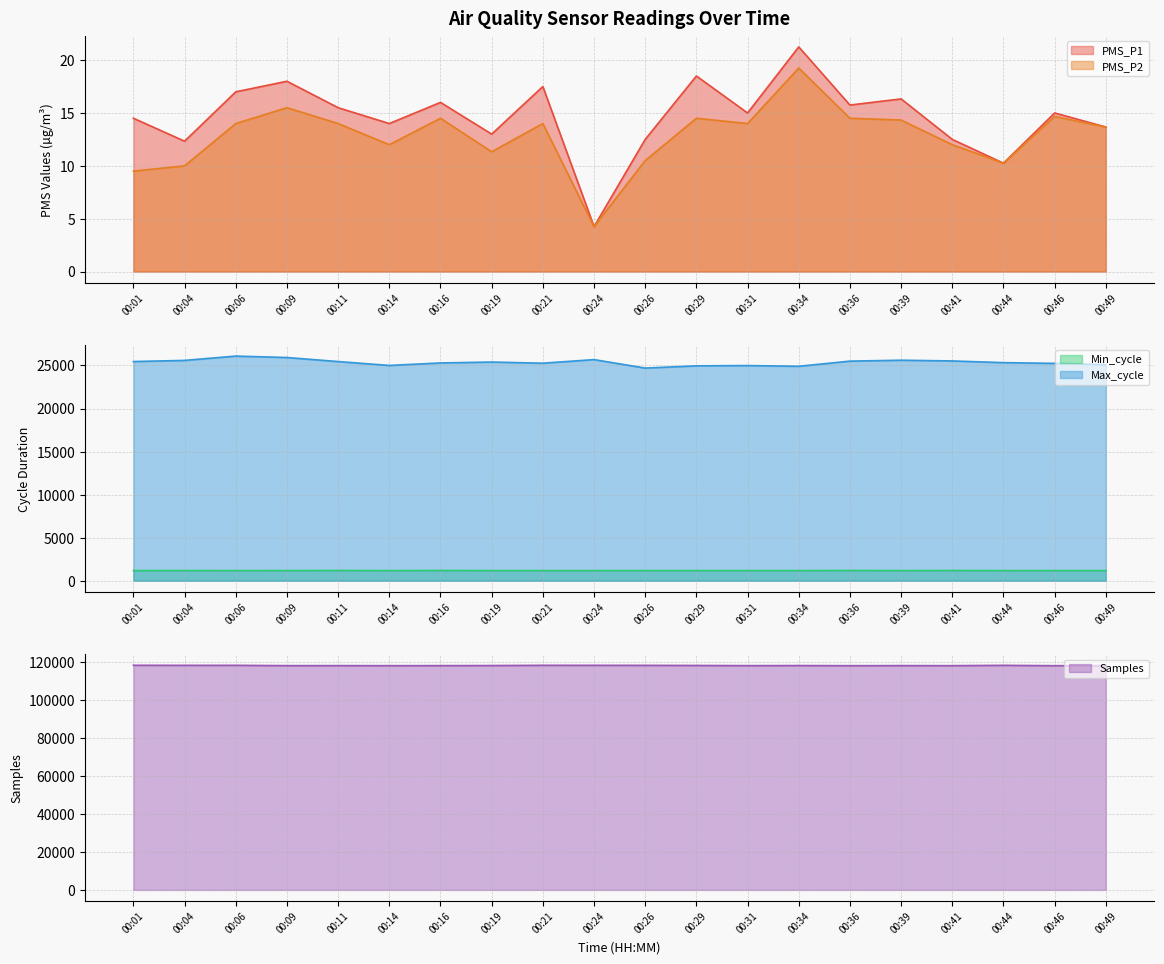

Reading right to left, transcribe all the data shown in this chart.

PMS_P1: 00:49=13.7	00:46=15.0	00:44=10.2	00:41=12.5	00:39=16.3	00:36=15.8	00:34=21.2	00:31=15.0	00:29=18.5	00:26=12.5	00:24=4.2	00:21=17.5	00:19=13.0	00:16=16.0	00:14=14.0	00:11=15.5	00:09=18.0	00:06=17.0	00:04=12.3	00:01=14.5
PMS_P2: 00:49=13.7	00:46=14.7	00:44=10.2	00:41=12.0	00:39=14.3	00:36=14.5	00:34=19.2	00:31=14.0	00:29=14.5	00:26=10.5	00:24=4.2	00:21=14.0	00:19=11.3	00:16=14.5	00:14=12.0	00:11=14.0	00:09=15.5	00:06=14.0	00:04=10.0	00:01=9.5
Min_cycle: 00:49=1177.0	00:46=1179.0	00:44=1176.0	00:41=1188.0	00:39=1178.0	00:36=1190.0	00:34=1177.0	00:31=1179.0	00:29=1177.0	00:26=1178.0	00:24=1177.0	00:21=1177.0	00:19=1179.0	00:16=1190.0	00:14=1177.0	00:11=1189.0	00:09=1180.0	00:06=1178.0	00:04=1182.0	00:01=1183.0
Max_cycle: 00:49=25093.0	00:46=25245.0	00:44=25329.0	00:41=25526.0	00:39=25611.0	00:36=25503.0	00:34=24906.0	00:31=24989.0	00:29=24956.0	00:26=24698.0	00:24=25681.0	00:21=25263.0	00:19=25397.0	00:16=25293.0	00:14=25004.0	00:11=25455.0	00:09=25923.0	00:06=26090.0	00:04=25588.0	00:01=25457.0
Samples: 00:49=117935.0	00:46=117897.0	00:44=118088.0	00:41=117917.0	00:39=117939.0	00:36=117905.0	00:34=117971.0	00:31=117927.0	00:29=118024.0	00:26=118075.0	00:24=118098.0	00:21=118102.0	00:19=117974.0	00:16=117930.0	00:14=117915.0	00:11=117933.0	00:09=117928.0	00:06=118096.0	00:04=118088.0	00:01=118121.0